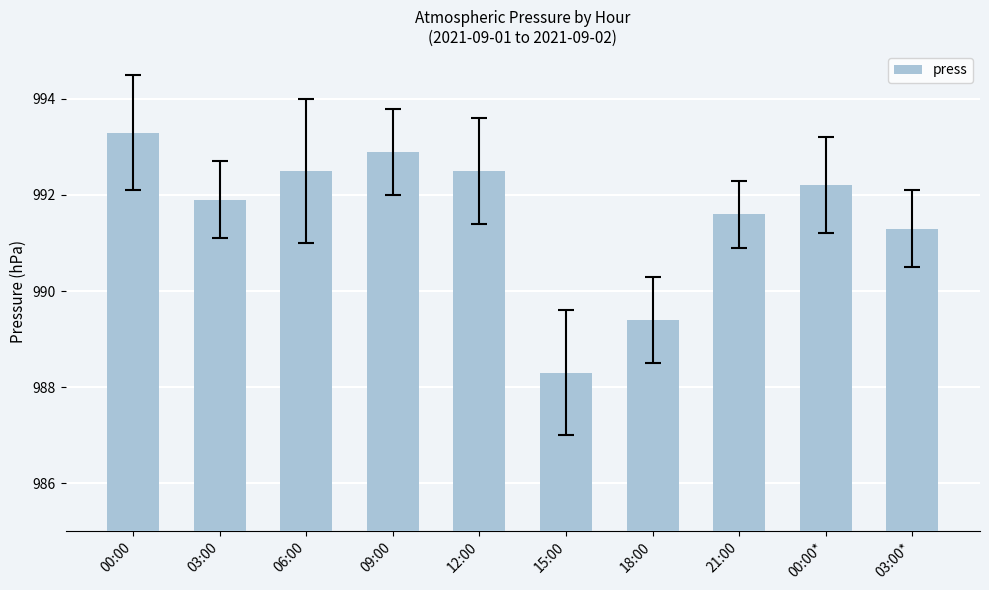

At which label is the value closest to 990?

18:00